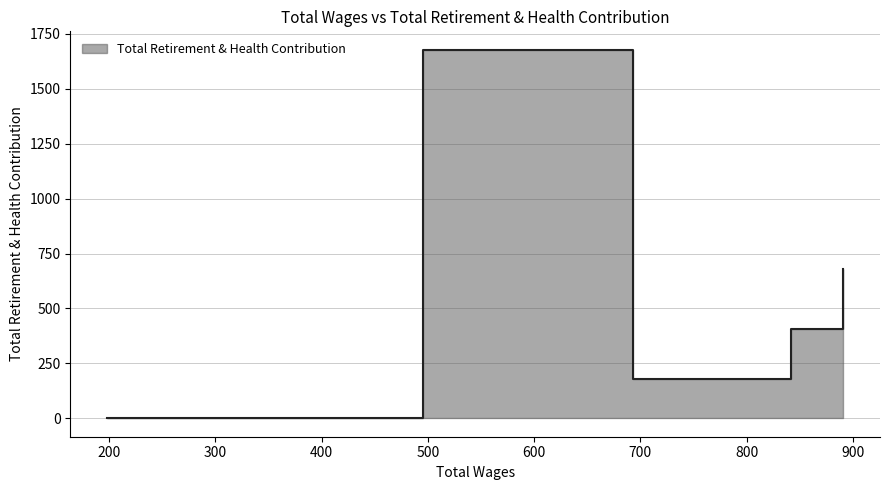

True or false: the data shows 179 at 792.

True